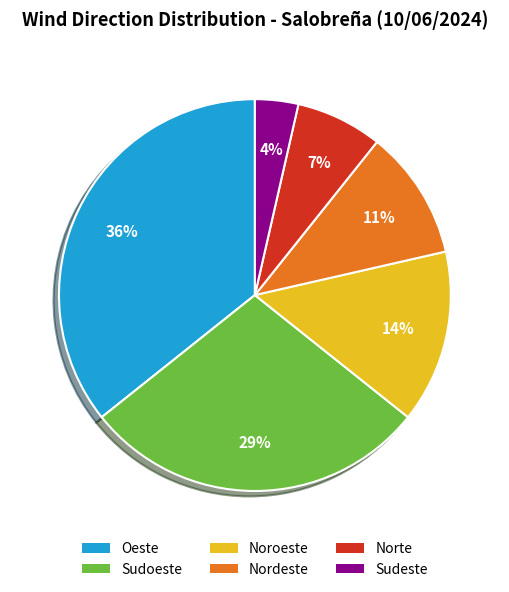

How many slices are in this pie chart?

6